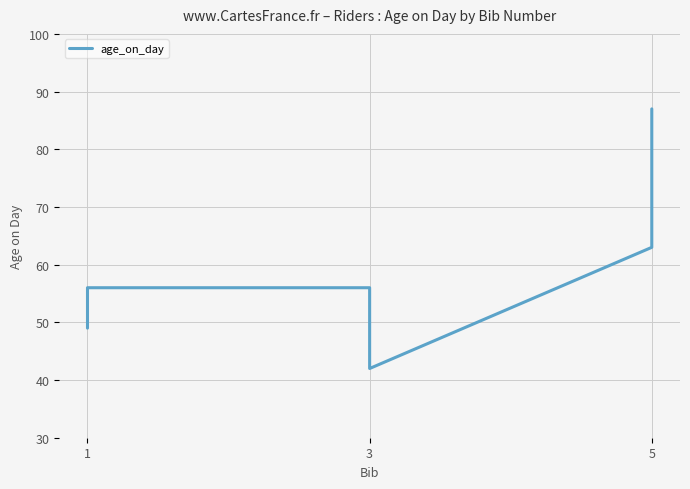

Is this an area chart (filled region under the line)?

No